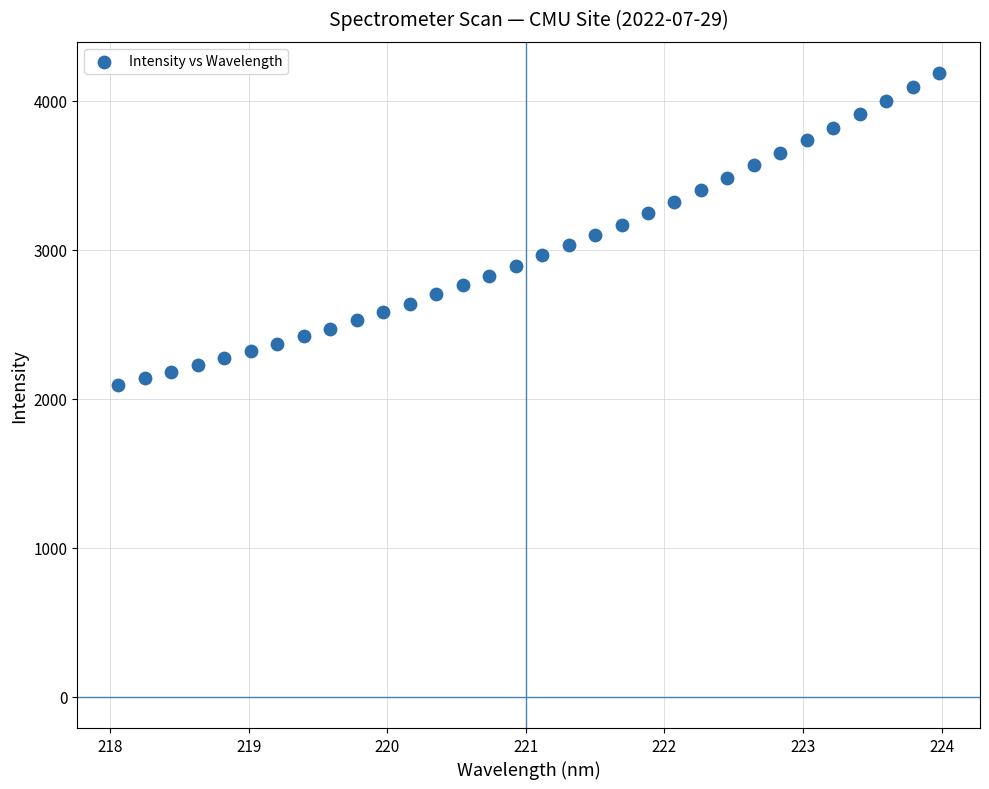

What is the range of Y values (max minus min)?

2092.3